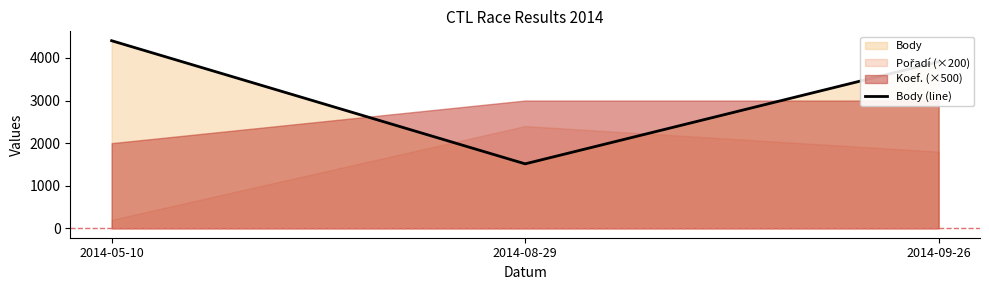

How many categories are shown in the chart?

3